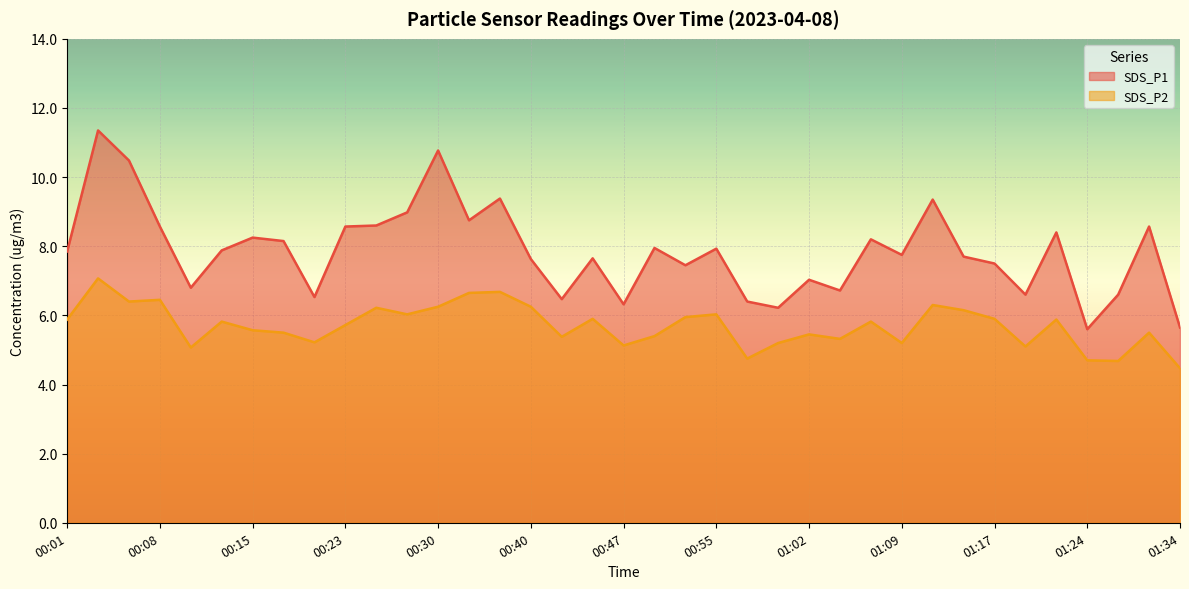

How many lines are shown in the chart?

2